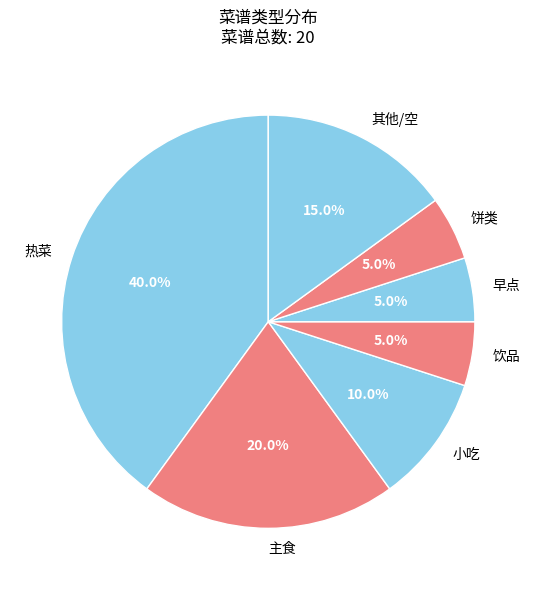

Which has a higher value, 主食 or 其他/空?

主食